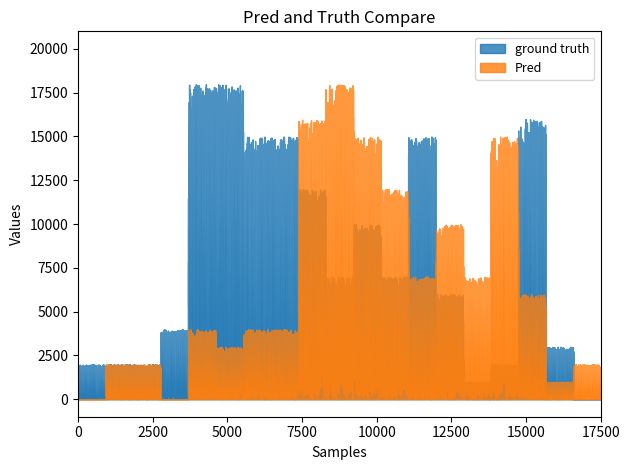

How many lines are shown in the chart?

2